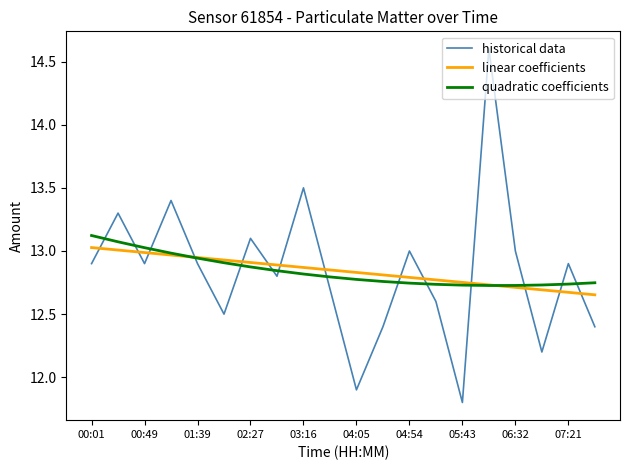

True or false: historical data and linear coefficients intersect in this chart.

True